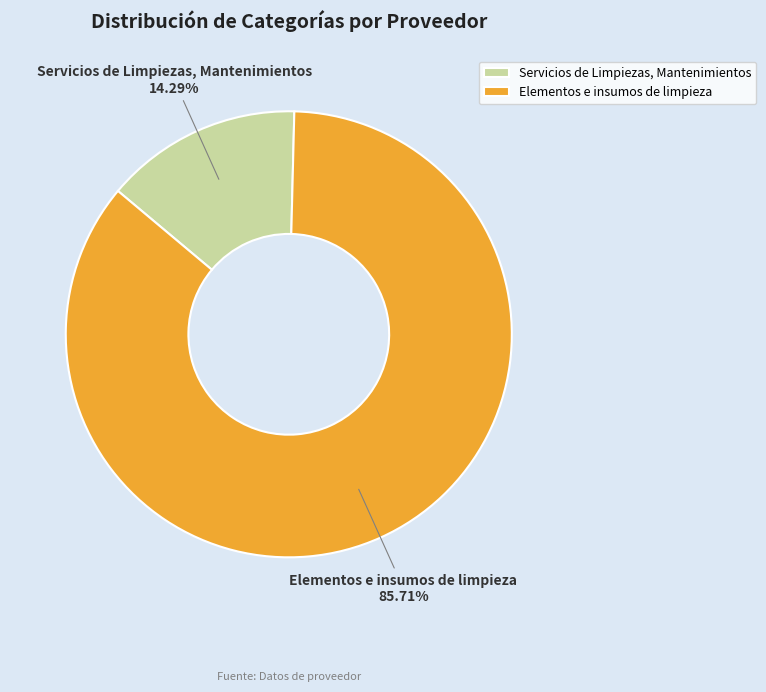

To the nearest percent, what percentage of the pie is Servicios de Limpiezas, Mantenimientos?

14%